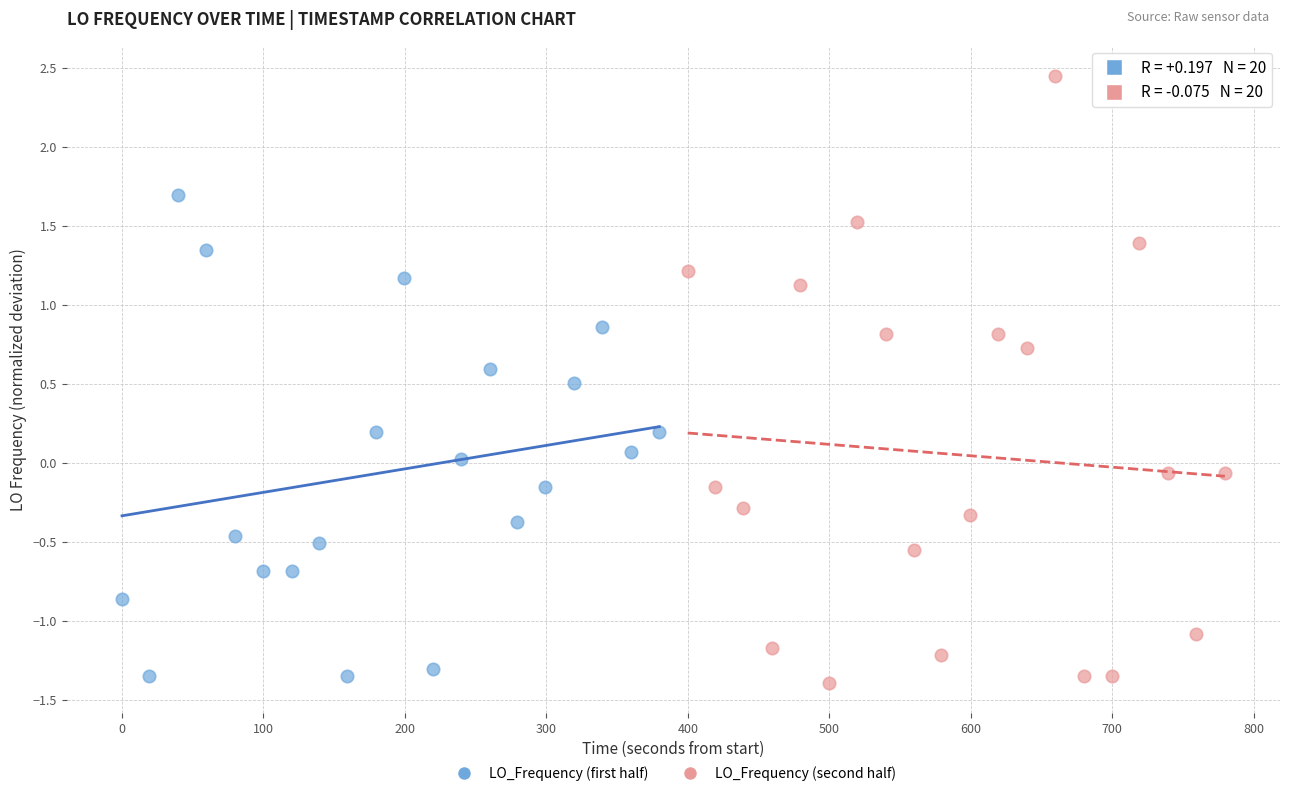

Which series has the largest Y range (max minus min)?

LO_Frequency (second half)